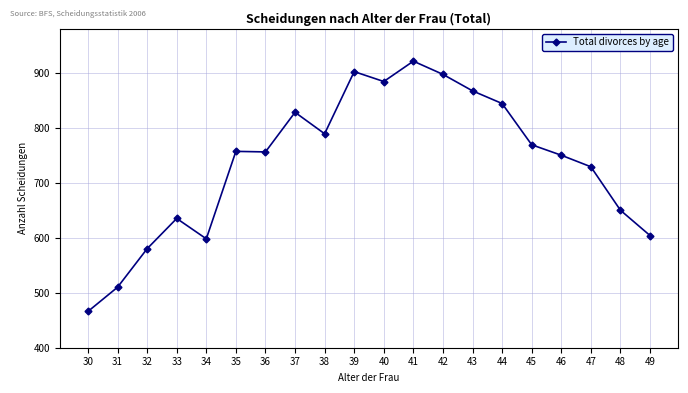

Does the chart have visible grid lines?

Yes